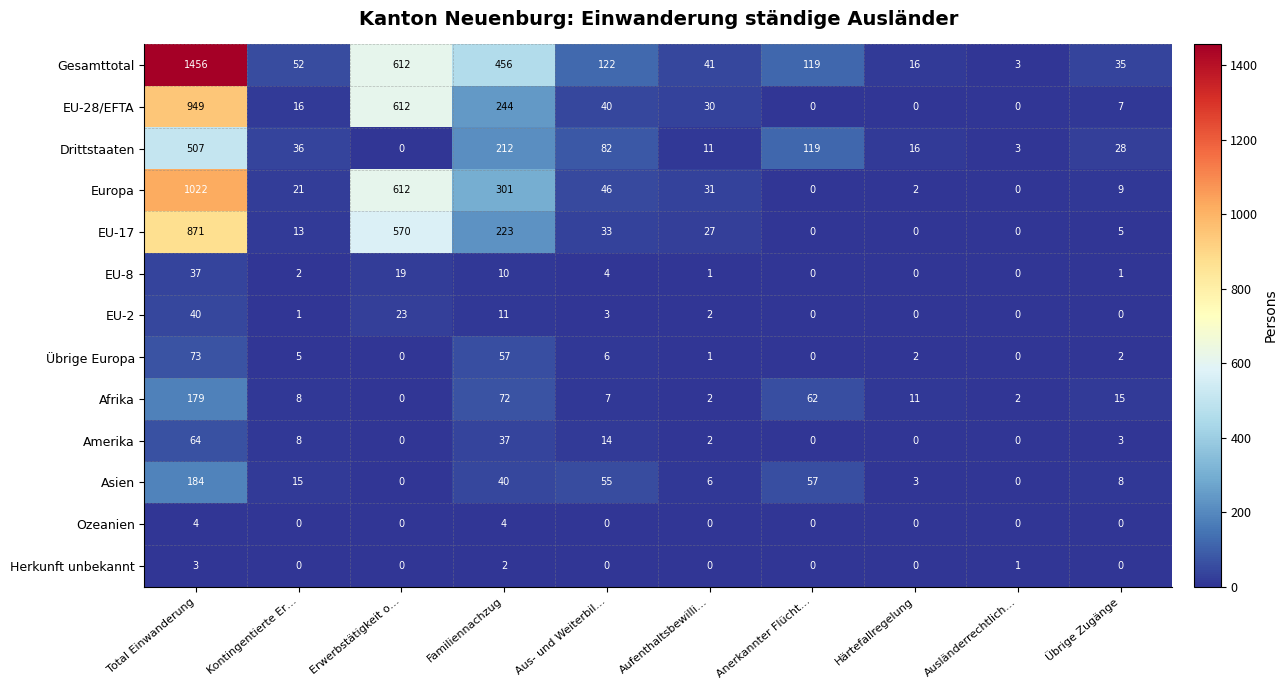

At how many categories does at least one series exceed 511?

2